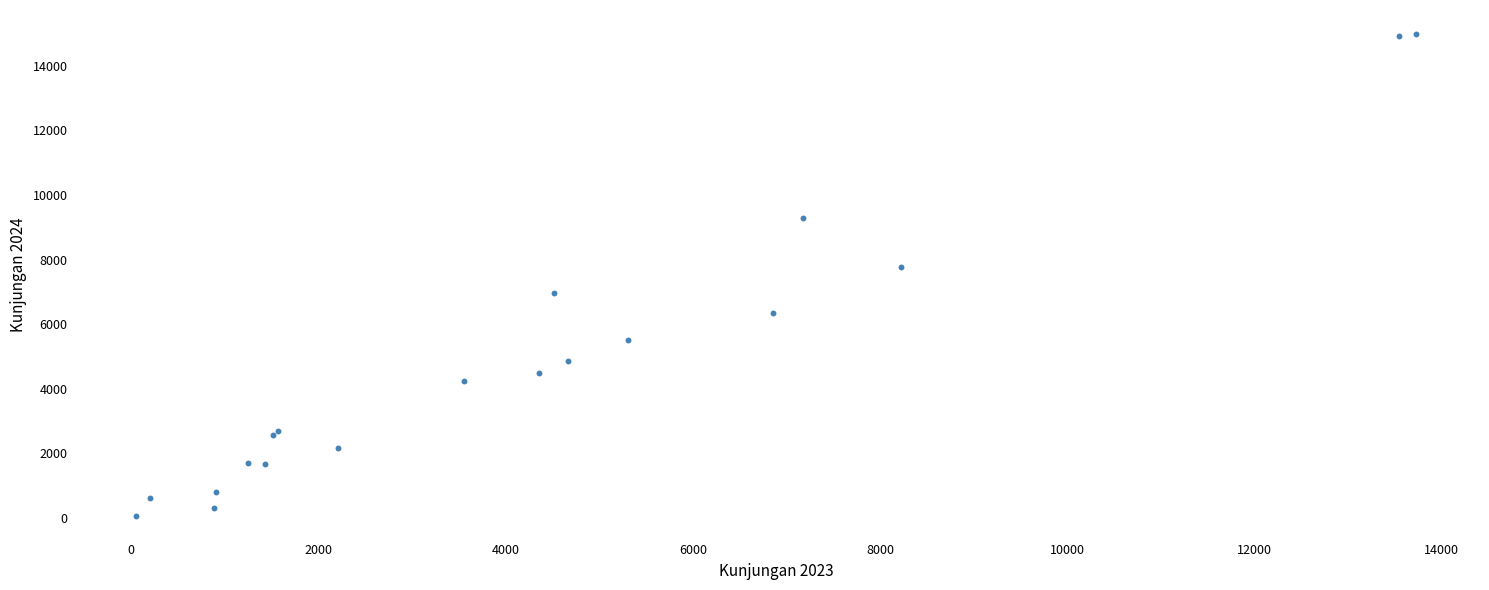

What Y value in the scatter plot is closest to 7527?

7776